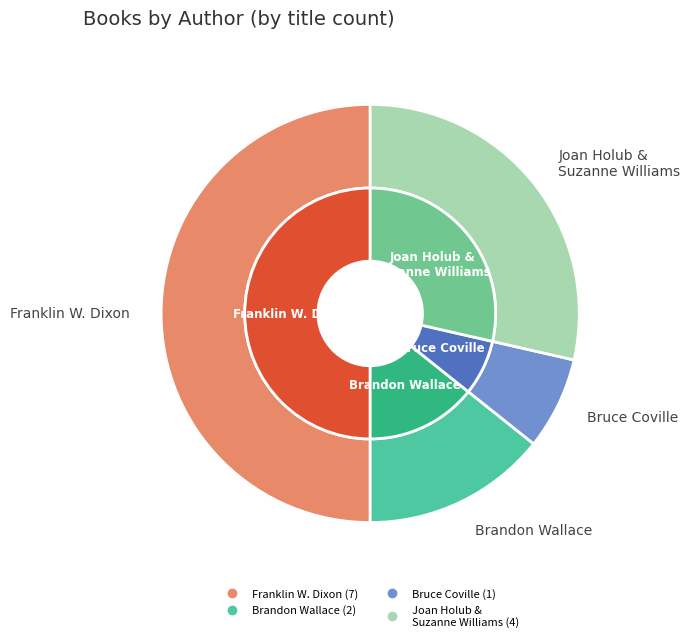

Is it true that Brandon Wallace (474910068) is 14% of the pie?

False